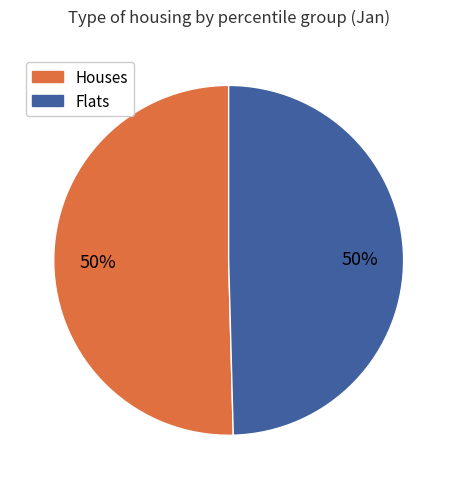

To the nearest percent, what is the average slice percentage?

50%